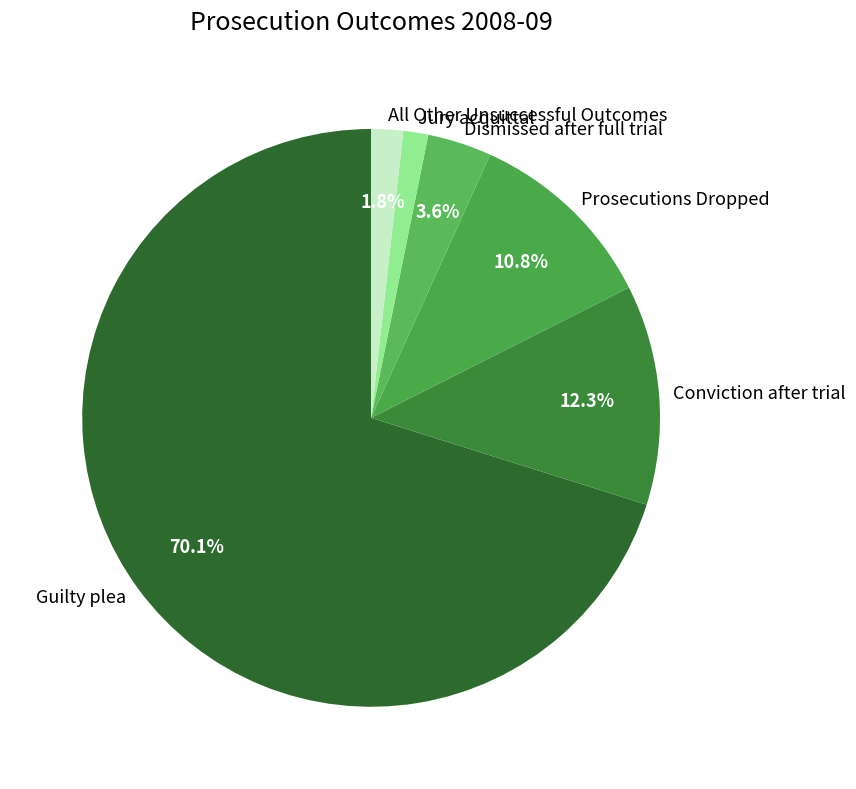

Which category has the biggest portion of the pie?

Guilty plea